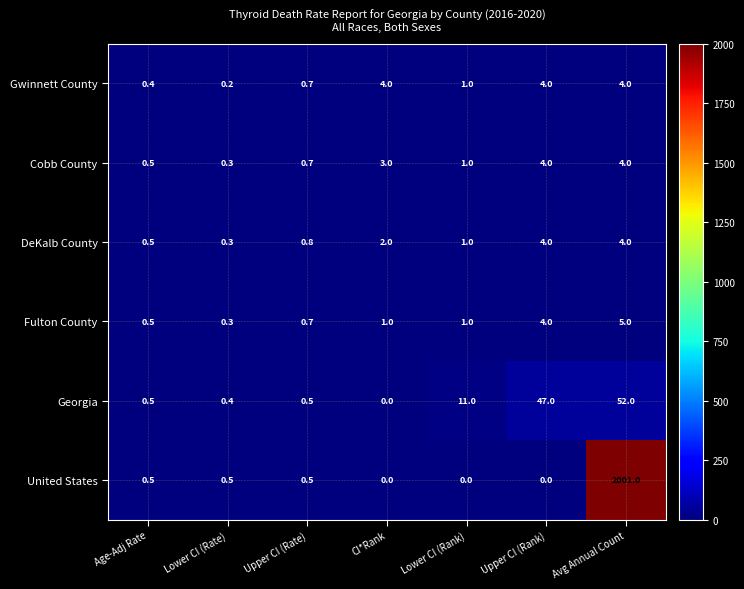

Which label corresponds to the largest value in the chart?

Avg Annual Count